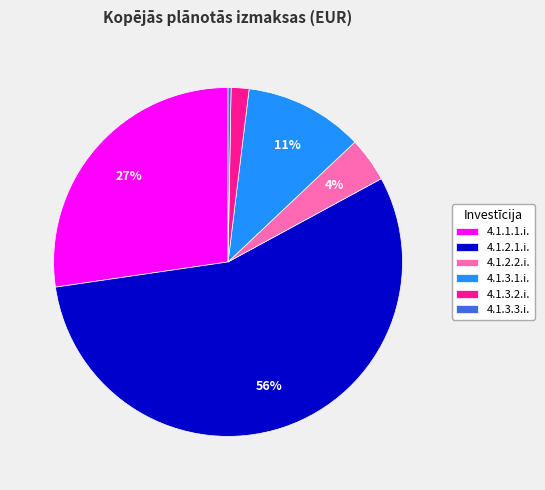

Which has a higher value, 4.1.2.2.i. or 4.1.3.1.i.?

4.1.3.1.i.